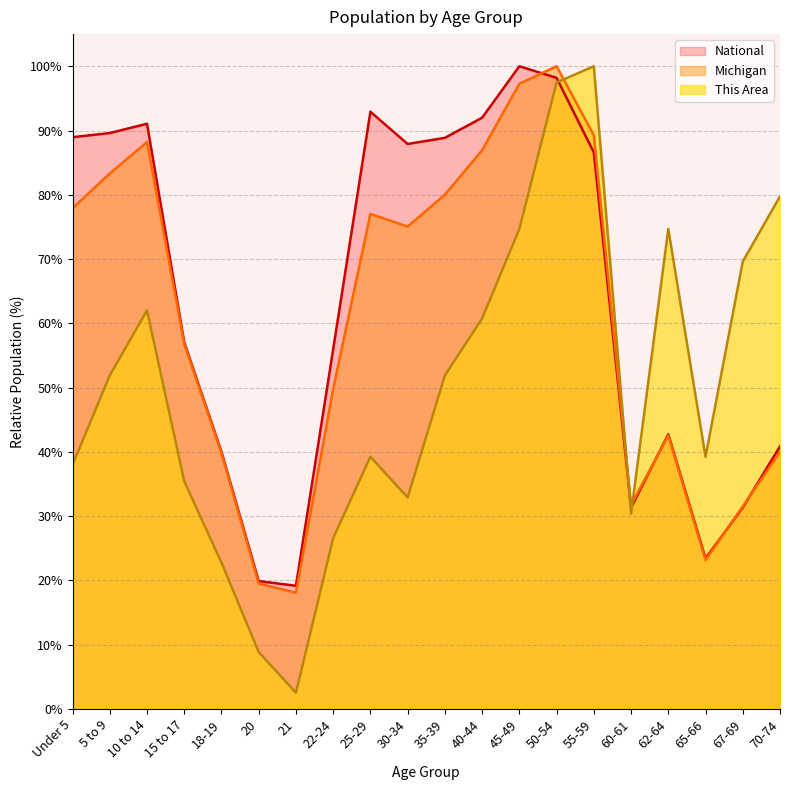

Which label corresponds to the largest value in the chart?

55-59